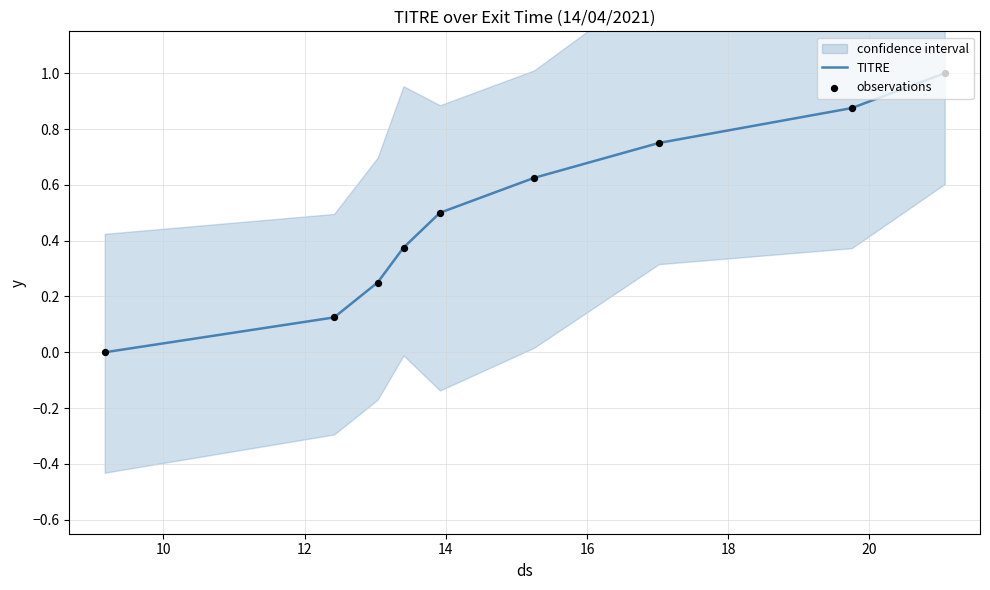

Which series has the widest spread of Y values?

TITRE